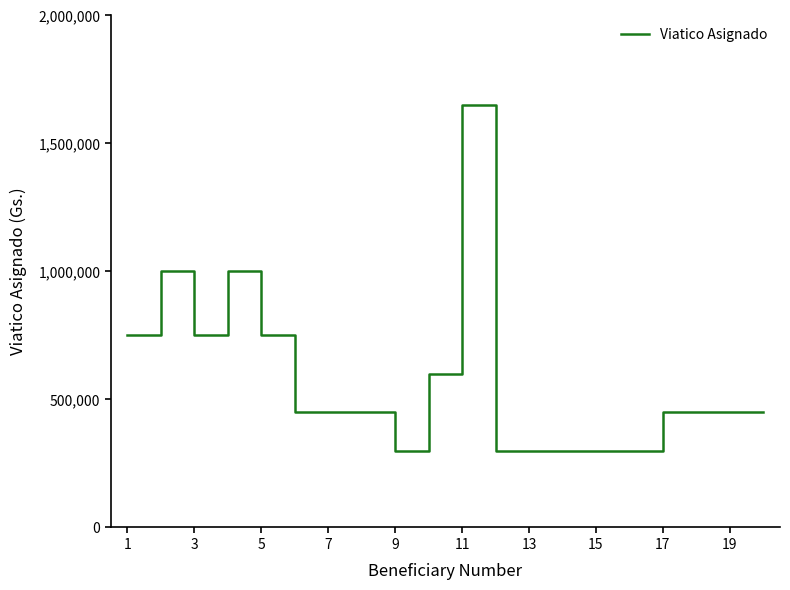

What is the minimum value shown in the chart?

300000